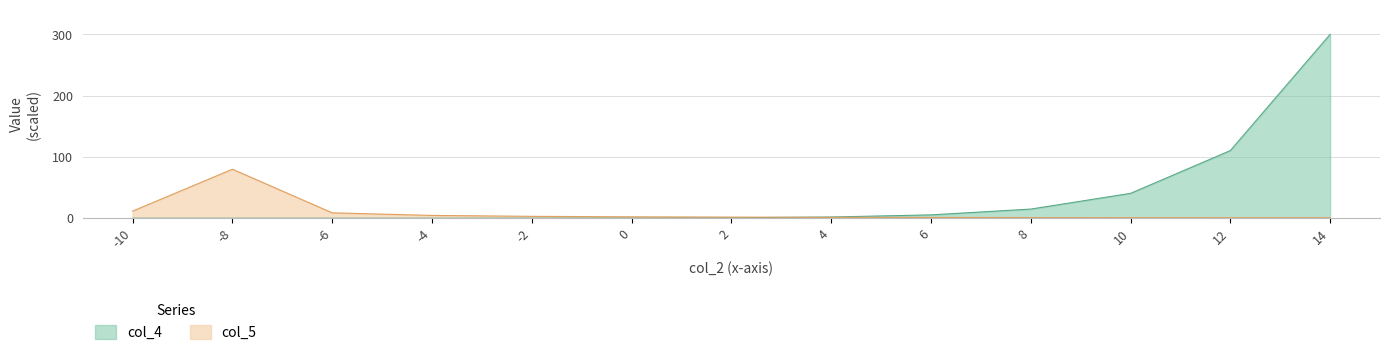

At how many categories does at least one series exceed 48?

3